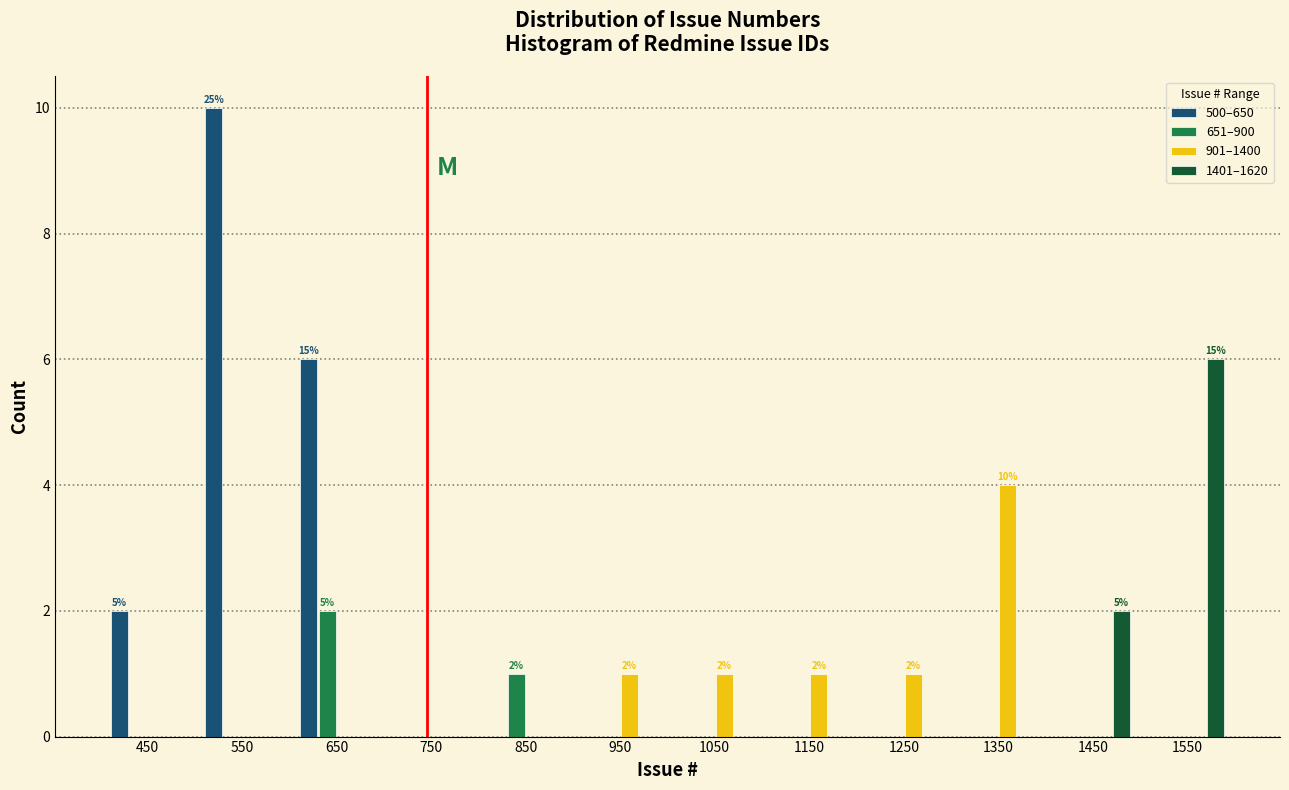

In the 1401–1620 series, which range on the x-axis has the tallest bar?

1500 to 1600